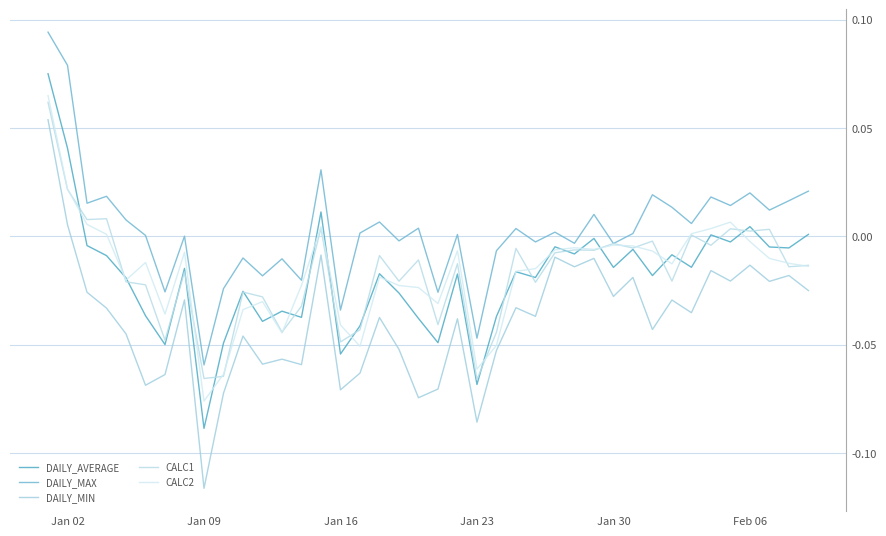

What is the label of the 6th point from the left?

Feb 06